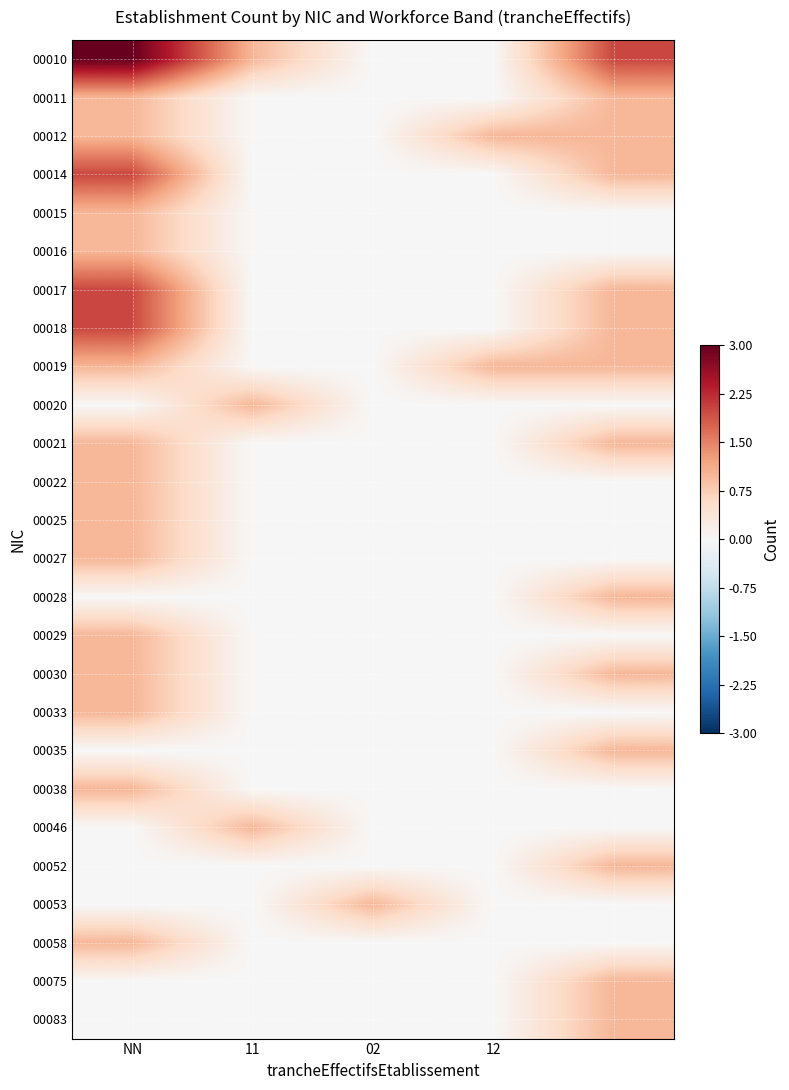

Which label corresponds to the largest value in the chart?

NN